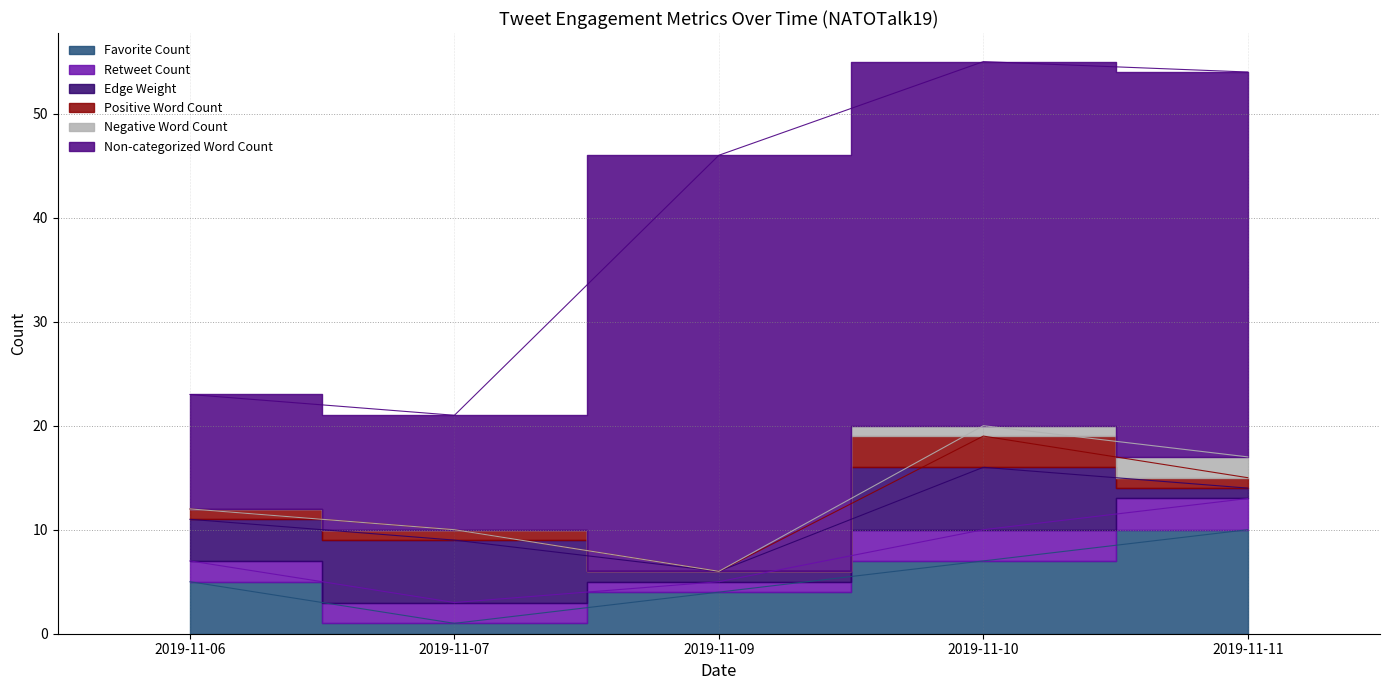

Which series has the largest range (max minus min)?

Non-categorized Word Count